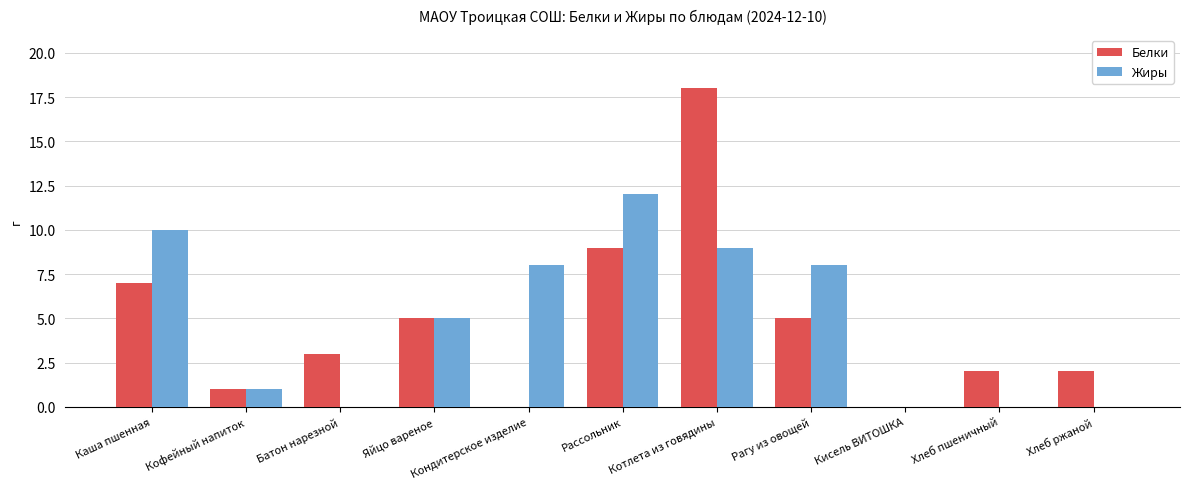

True or false: Жиры has a value of 12 at Рассольник.

True